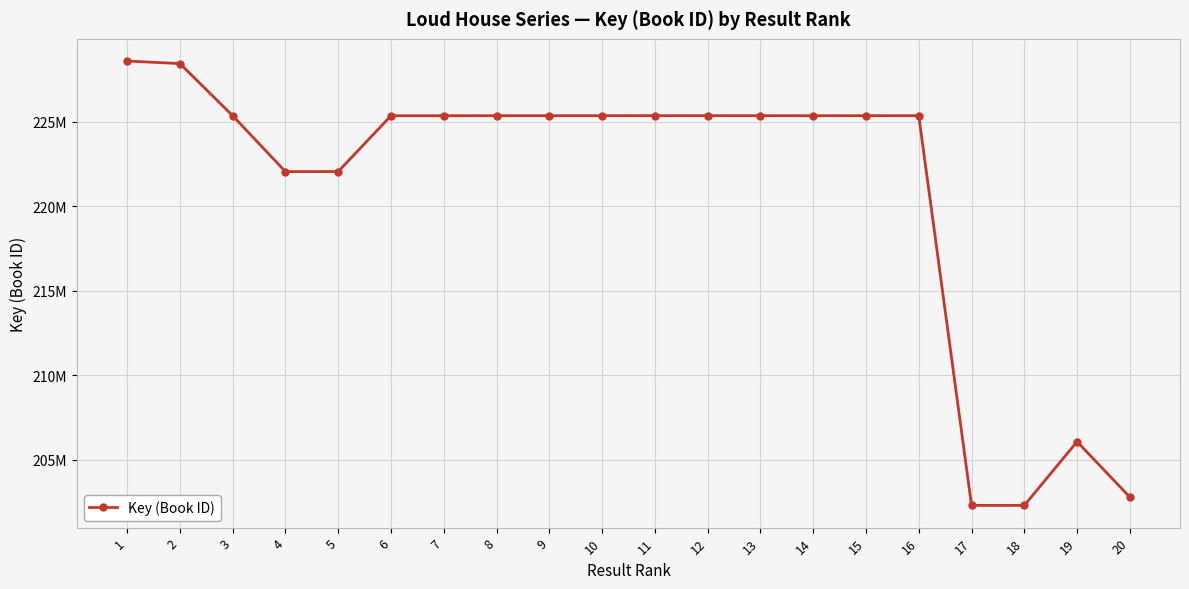

What is the greatest value displayed?

228574709